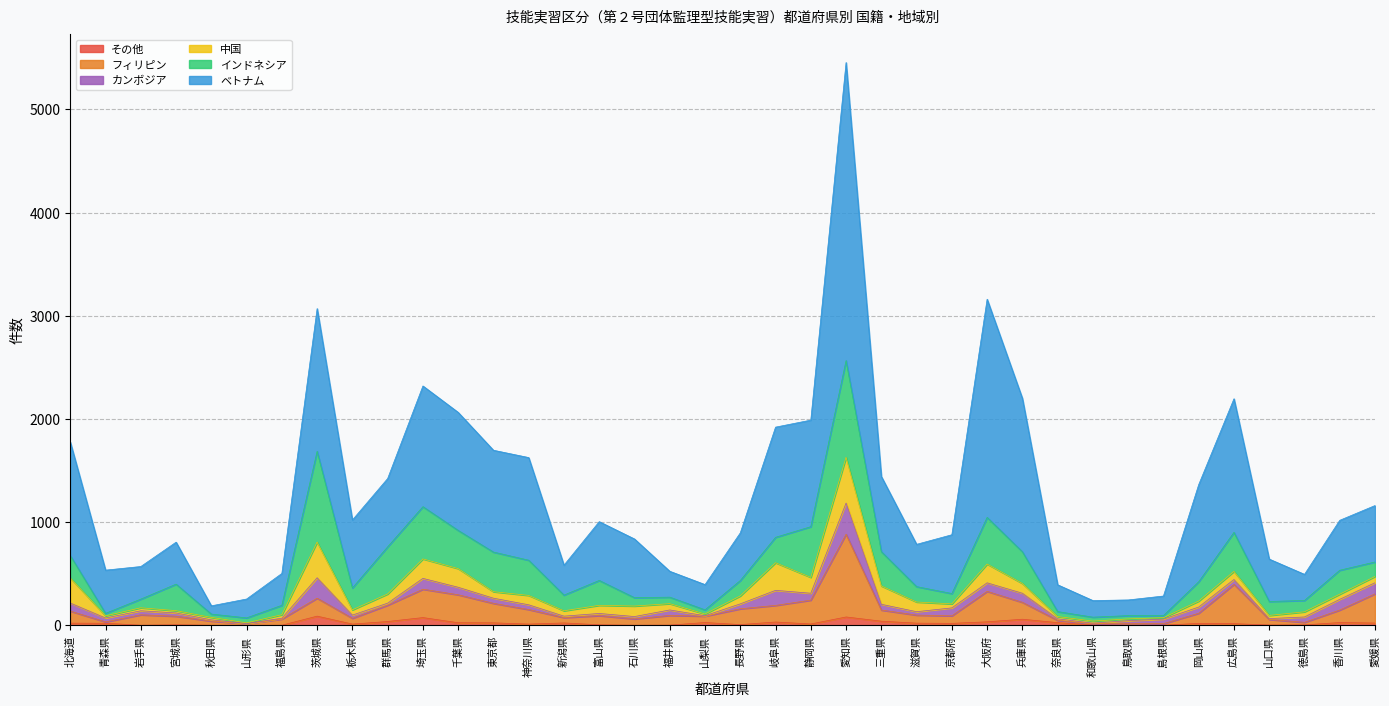

True or false: ベトナム and その他 intersect in this chart.

False